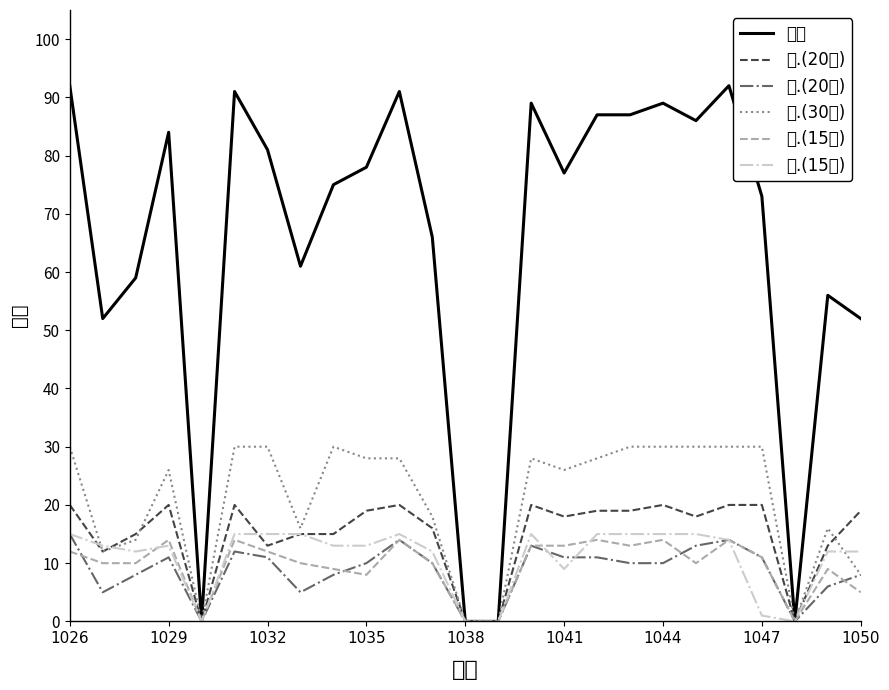

In 总分, how many points are lower than both neighbors (excluding endpoints)?

6